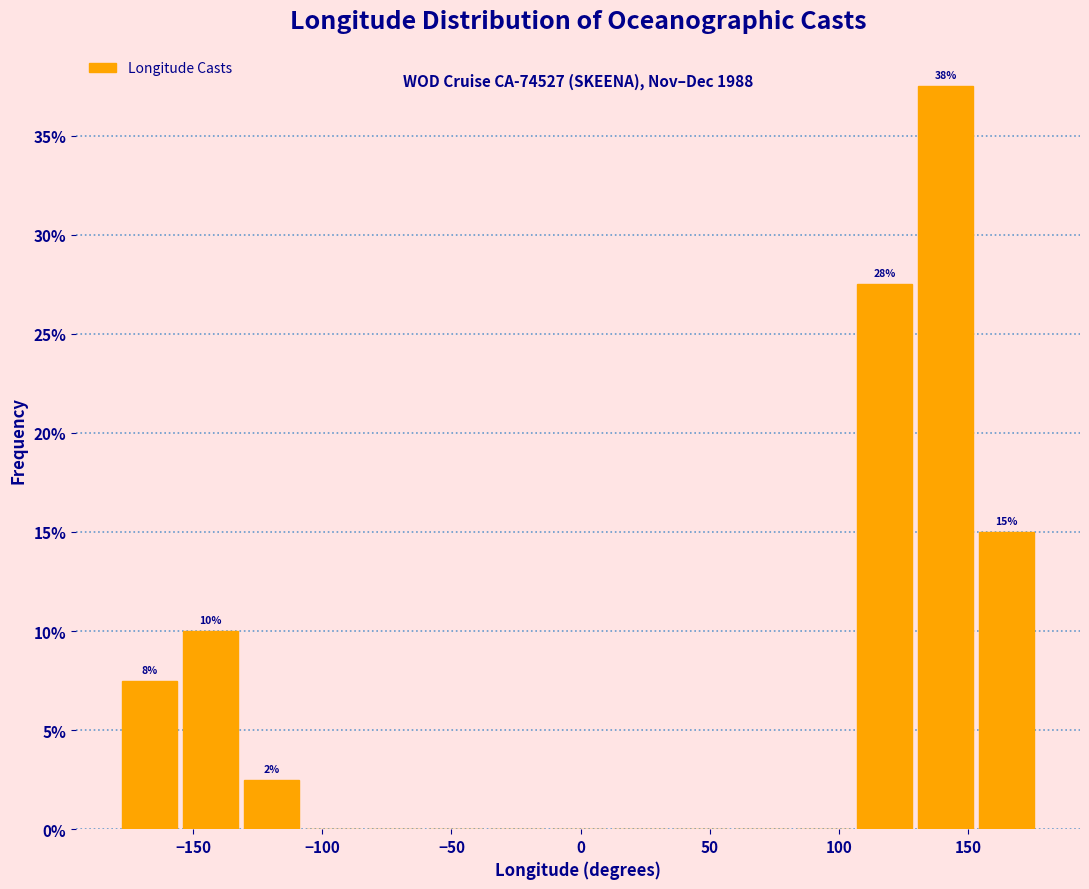

Which range on the x-axis has the tallest bar?

130 to 155